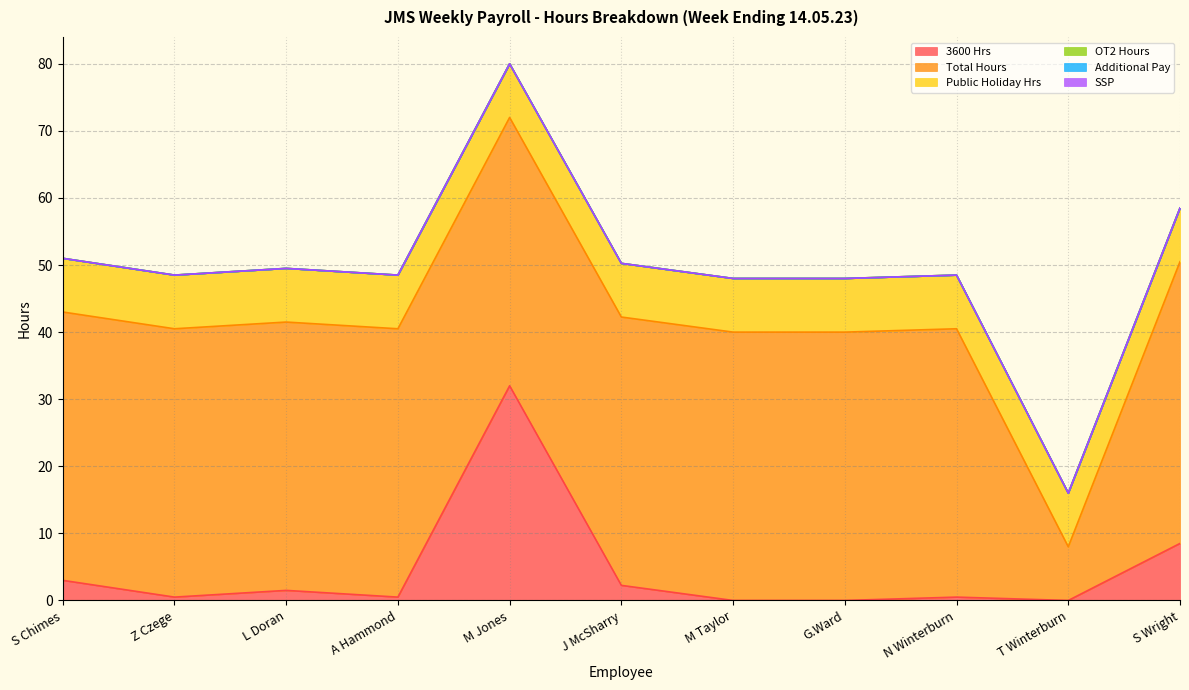

Which series has the widest spread of values?

Total Hours